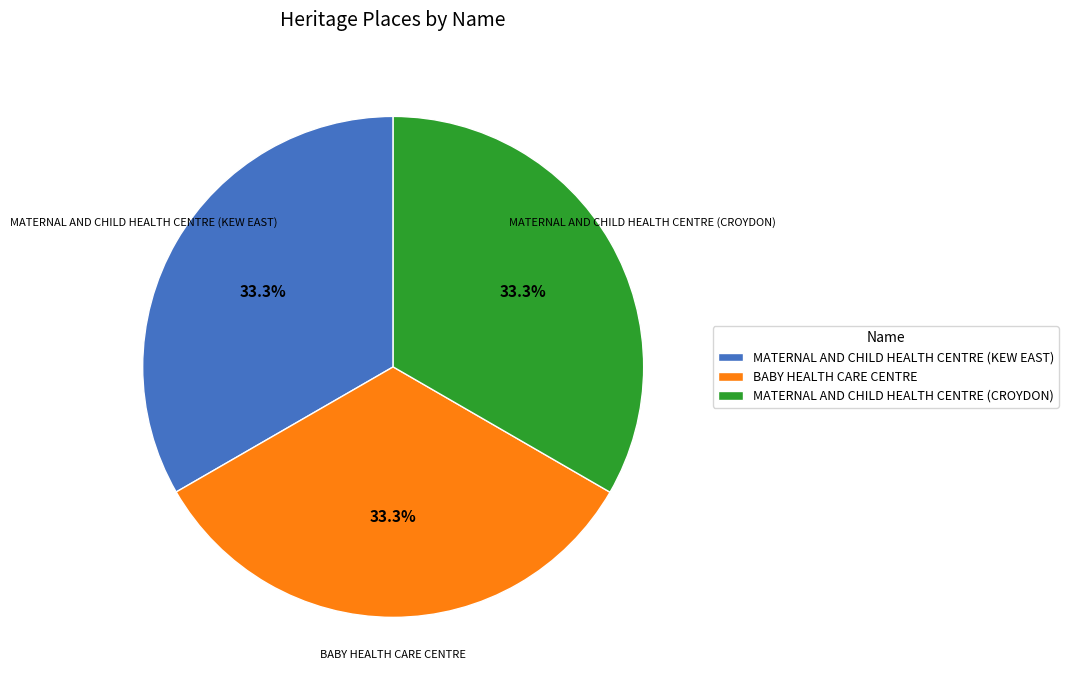

What percentage is NOT represented by BABY HEALTH CARE CENTRE?

66.7%